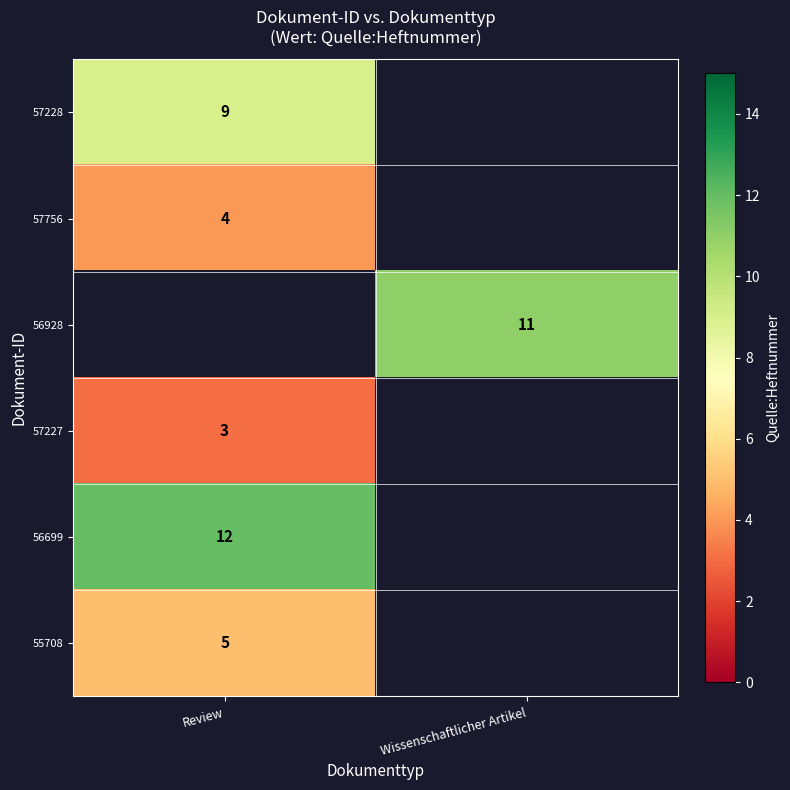

Is the value of 57756 at Review greater than the value of 57228 at Review?

No